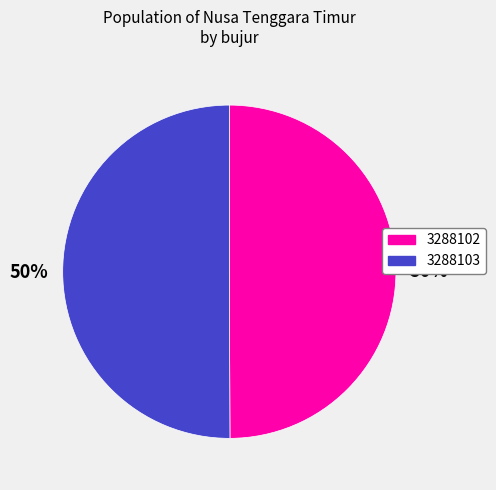

To the nearest percent, what is the average slice percentage?

50%